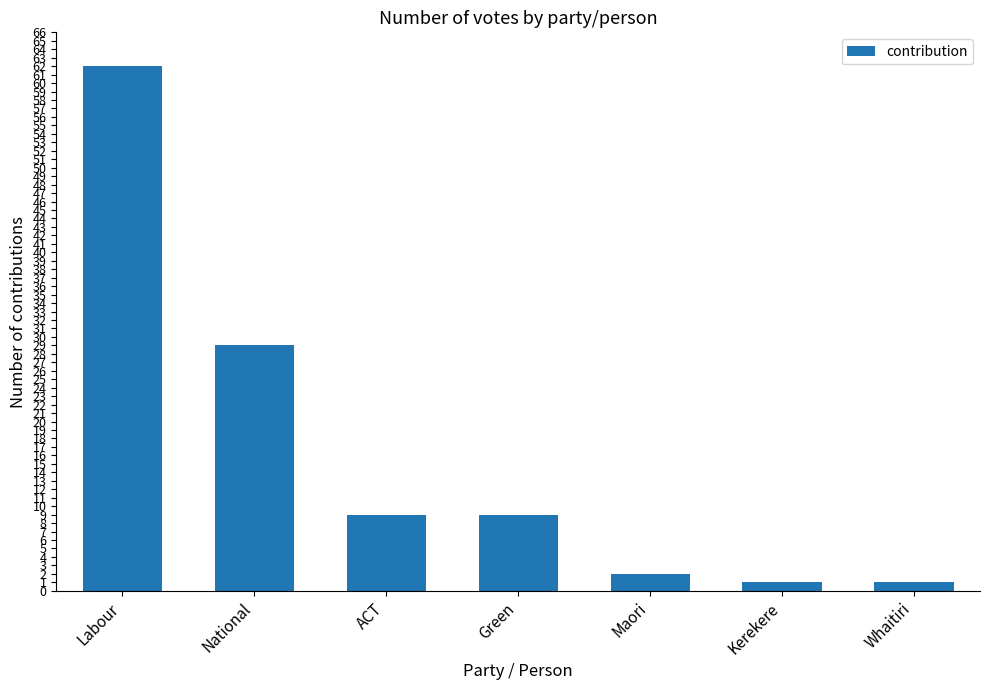

What is the minimum value shown in the chart?

1